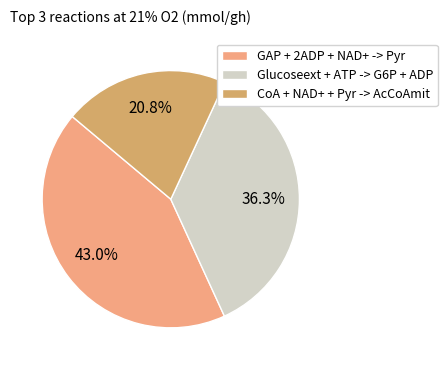

Is there a majority slice in this chart?

No